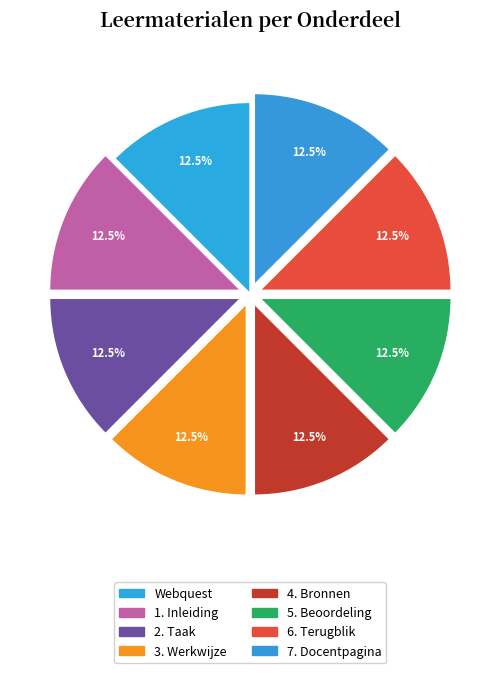

What is the largest slice in the pie chart?

7. Docentpagina